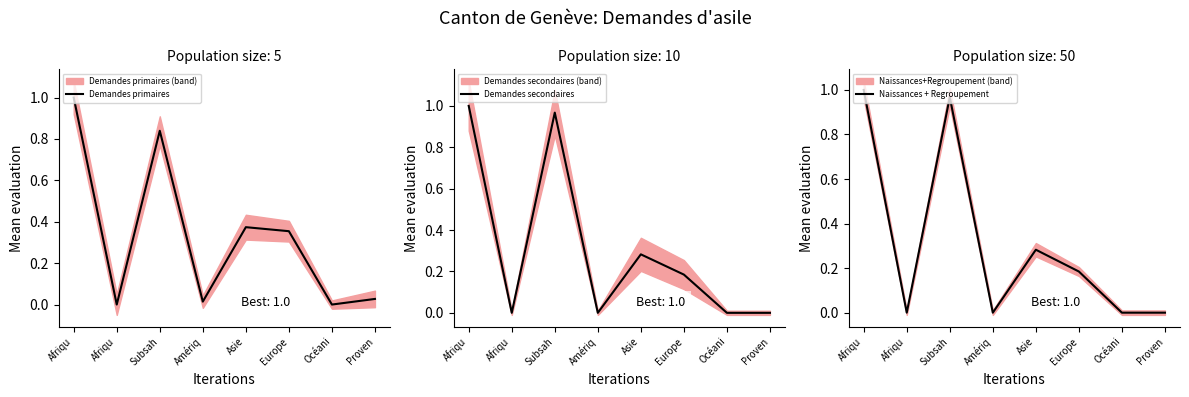

What is the difference between the maximum and minimum values in the Naissances + Regroupement series?

1.0